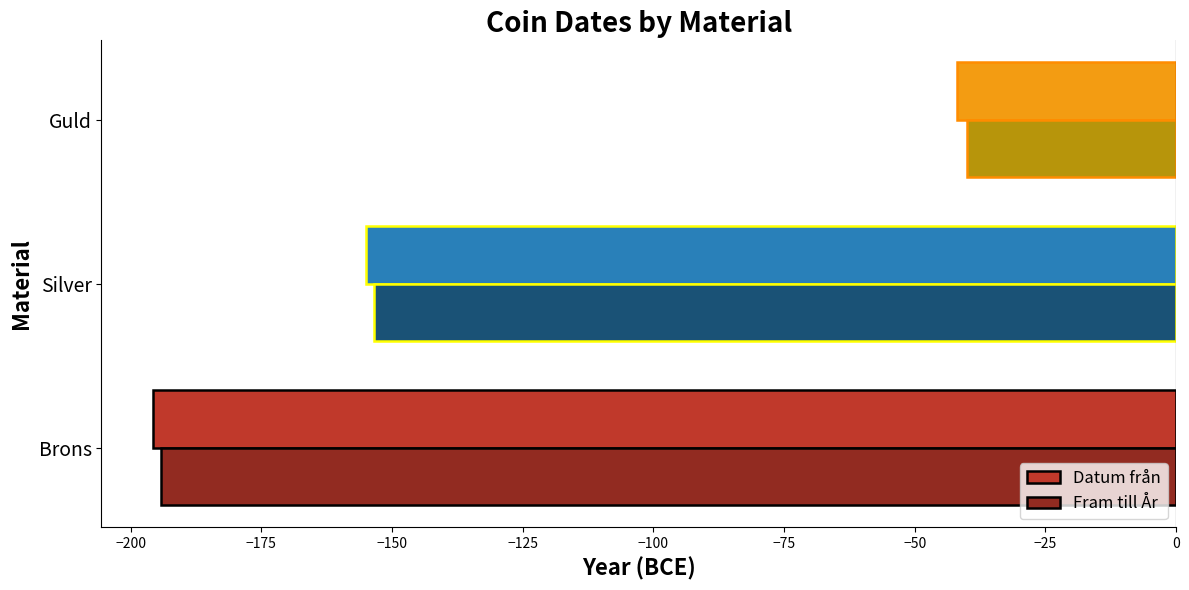

Read the Fram till År value at Brons.

-194.2